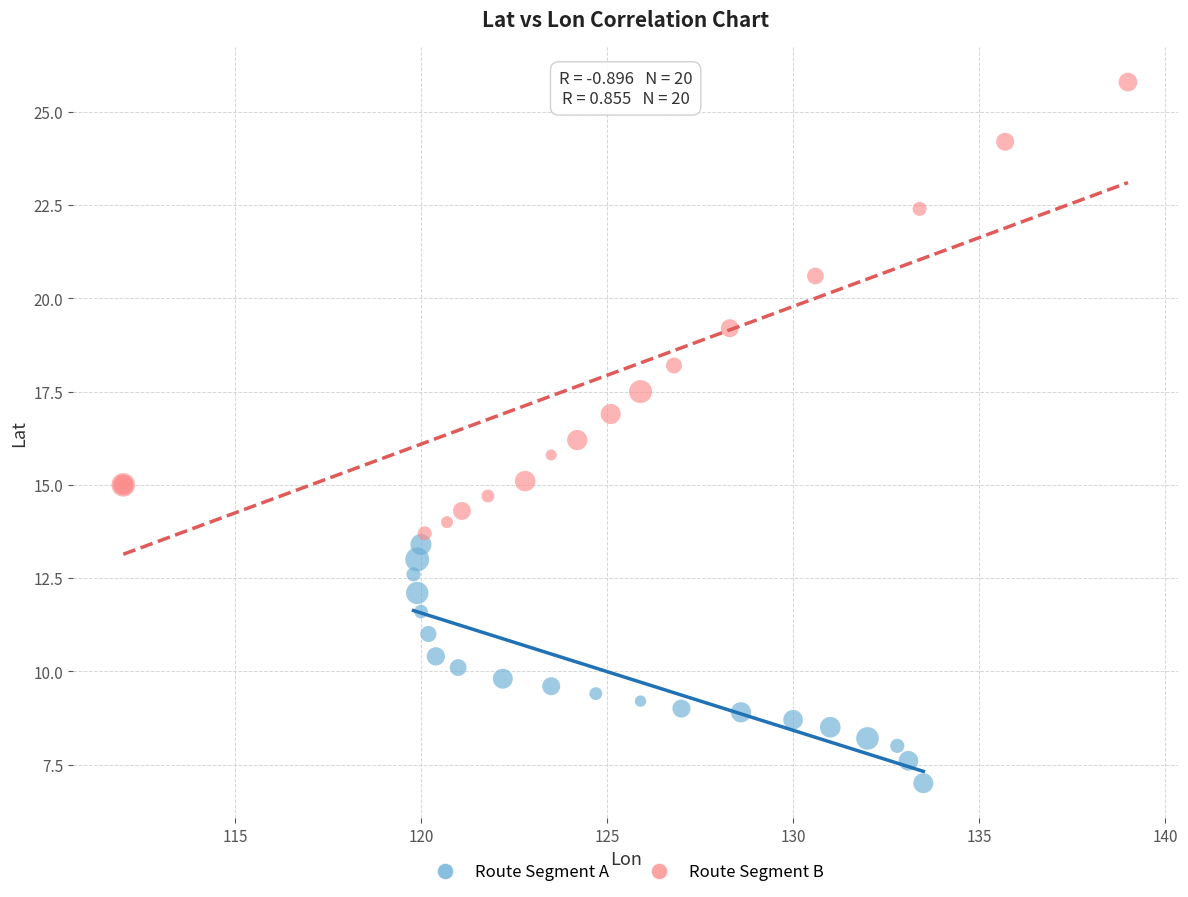

Which series has the widest spread of Y values?

Route Segment B